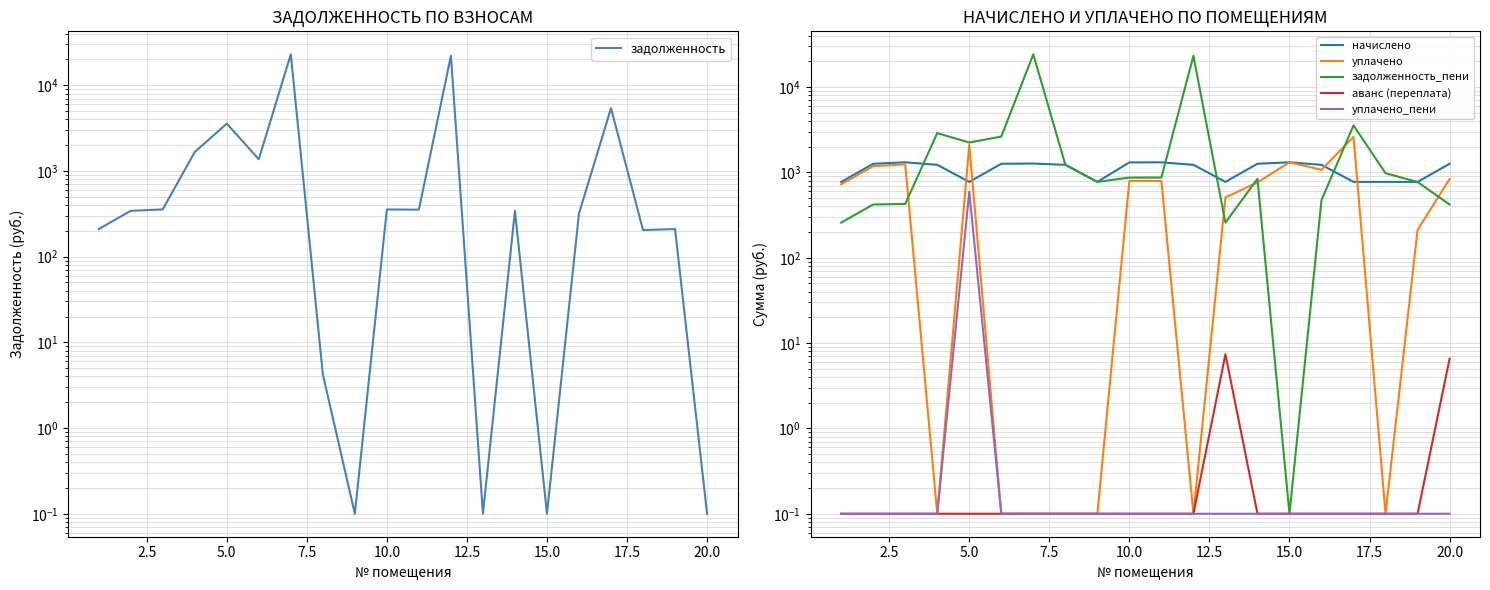

Which series has the largest range (max minus min)?

задолженность_пени